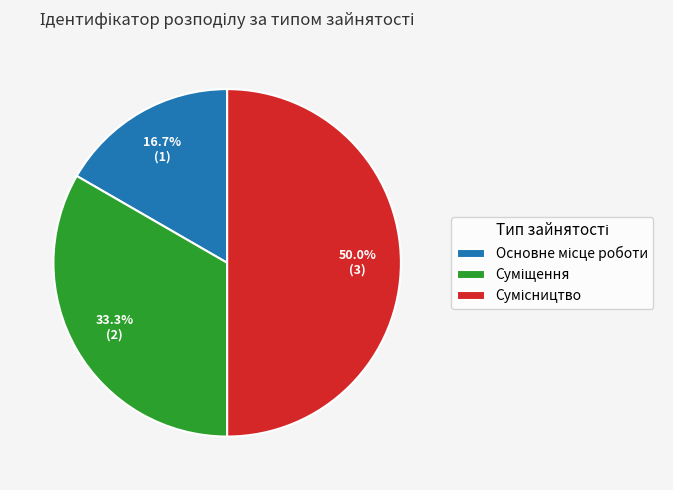

Combined, do Основне місце роботи and Сумісництво account for over 50%?

Yes